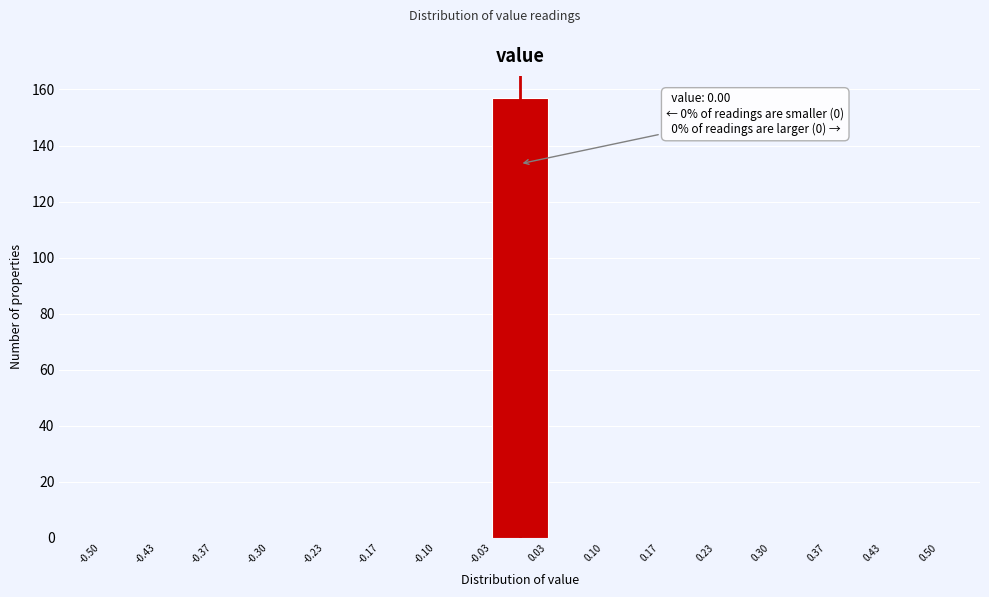

Over which range of the x-axis is the bar tallest?

-0.03 to 0.03